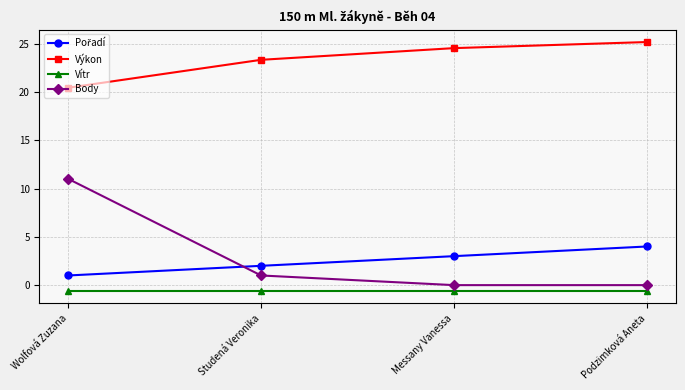

True or false: Výkon has a value of 33.8 at Studená Veronika.

False